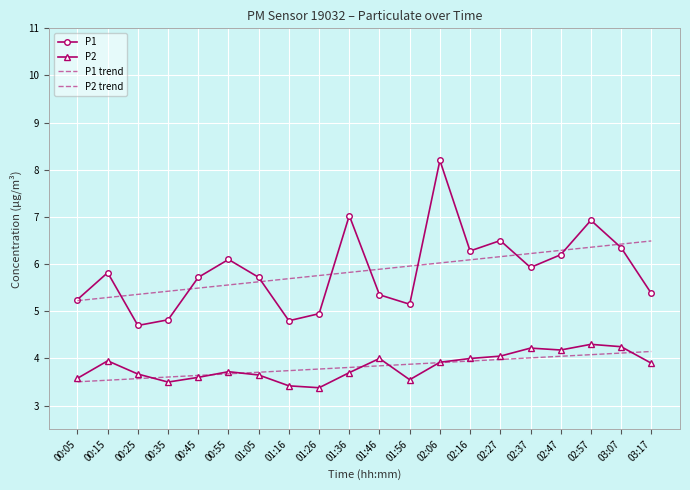

At how many categories does at least one series exceed 7?

2